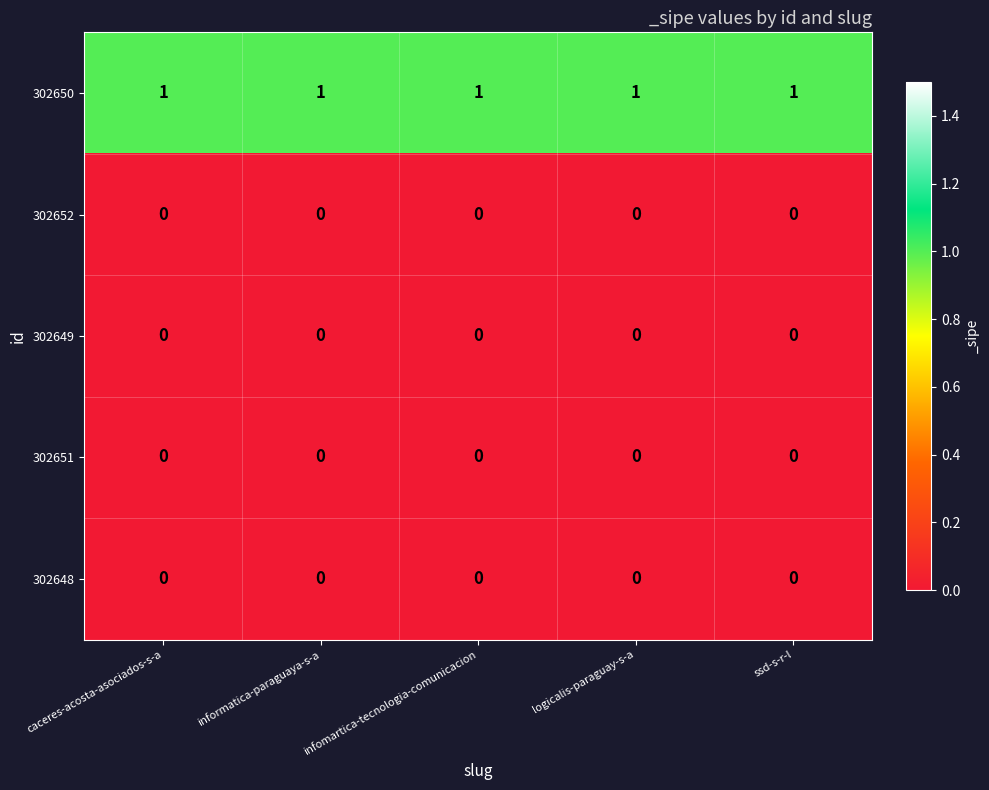

Is it true that 302651 equals 0 at informatica-paraguaya-s-a?

True